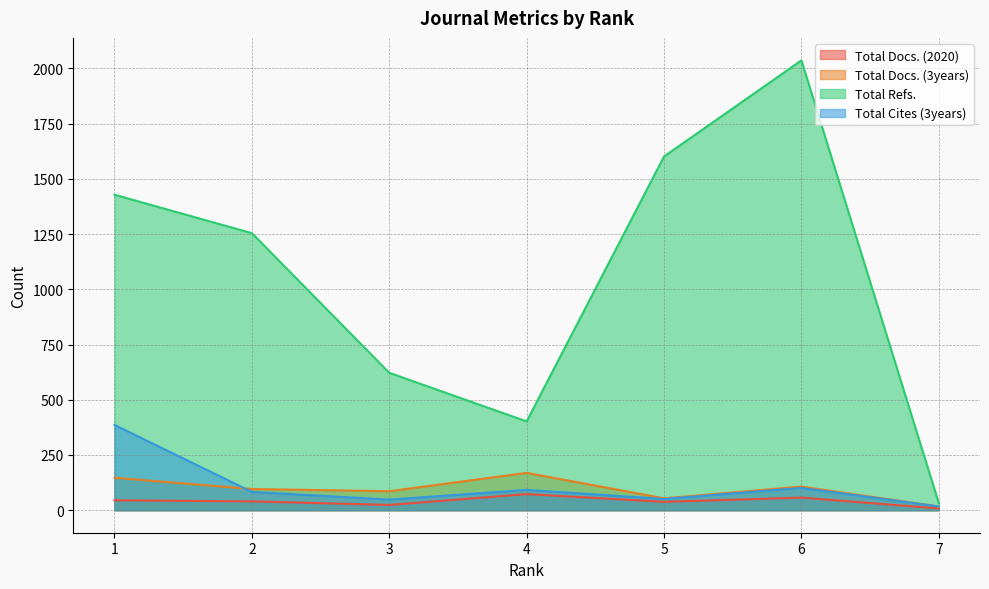

What is the lowest value of the Total Docs. (2020) series?

8